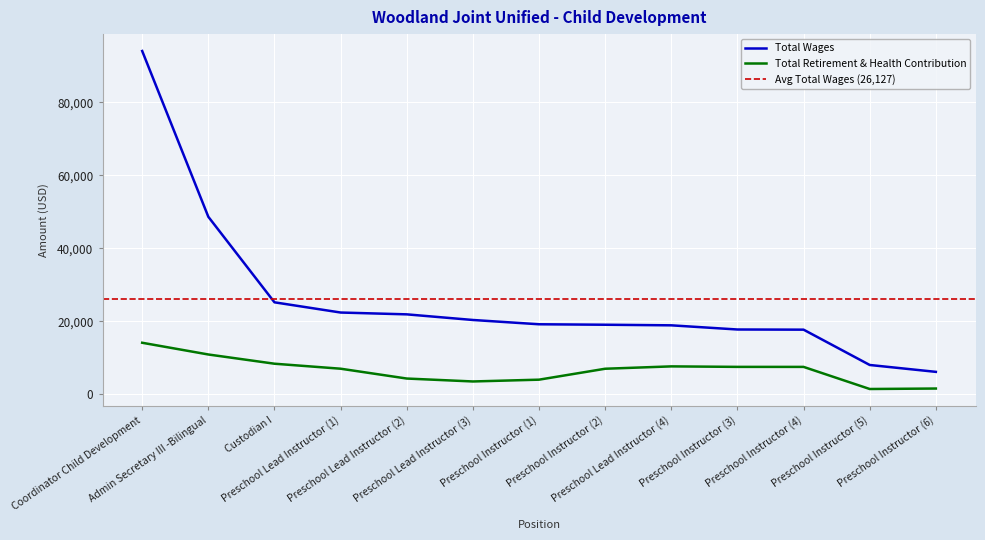

How many distinct data groups are displayed?

2